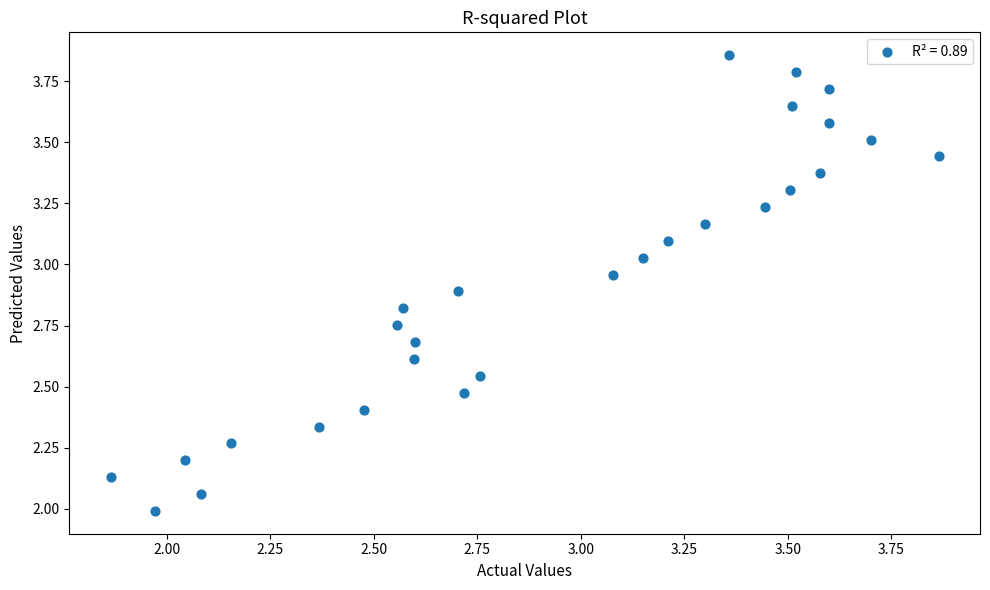

What is the range of Y values (max minus min)?

1.9